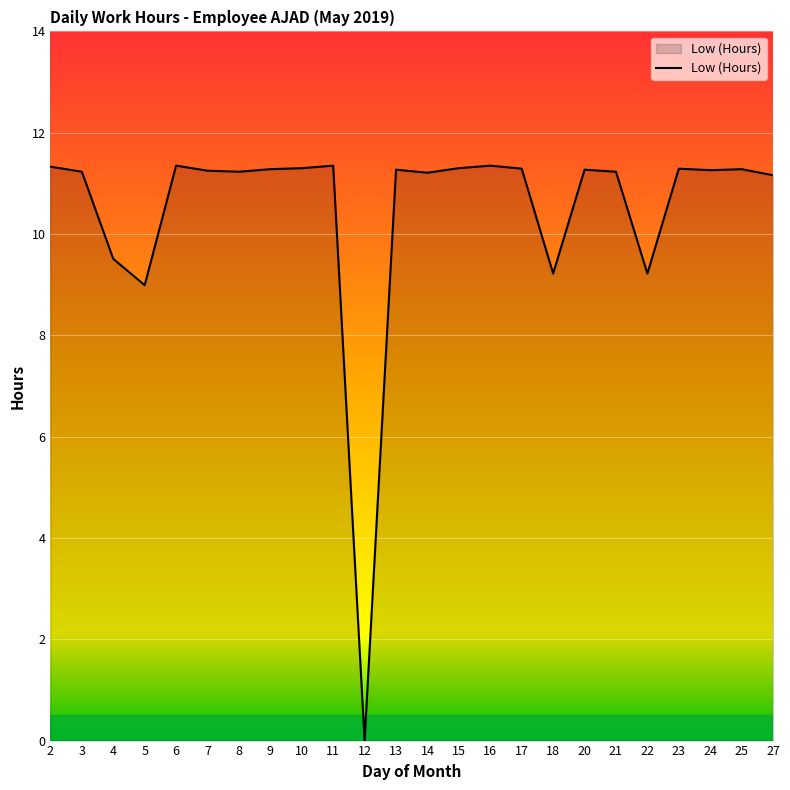

What is the difference between the maximum and second lowest values?

2.4